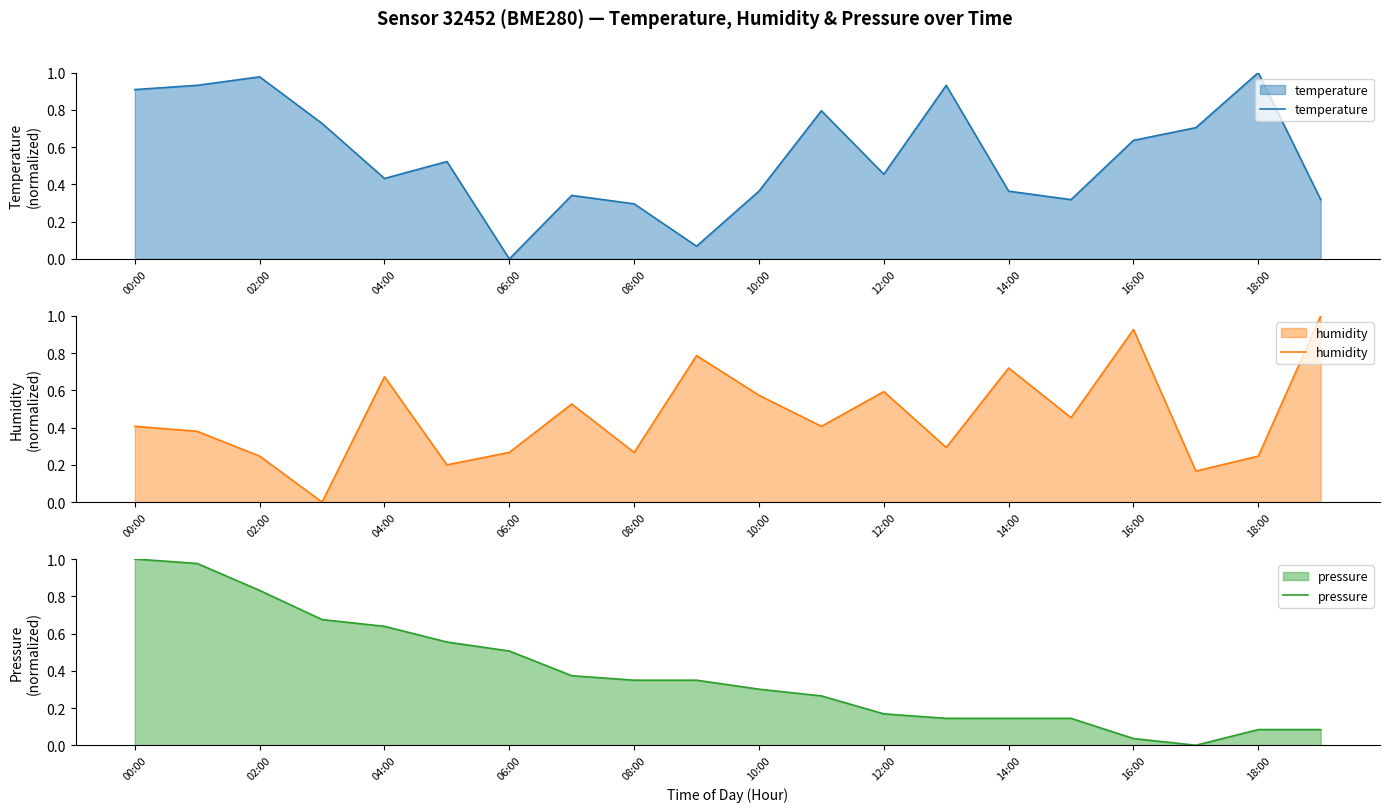

What is the label of the 5th point from the right?

15